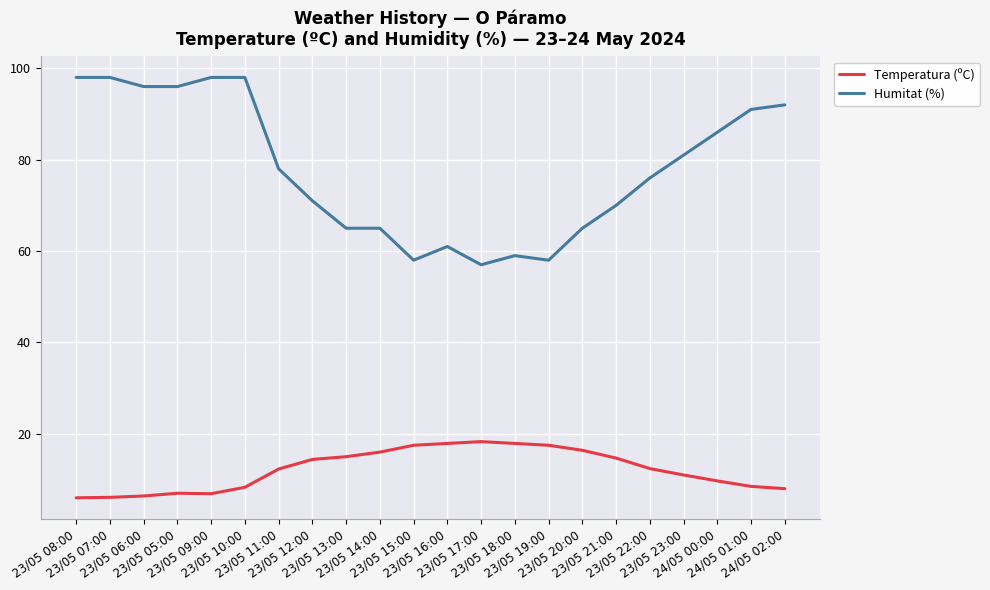

What is the difference between the maximum and minimum values in the Temperatura (ºC) series?

12.3